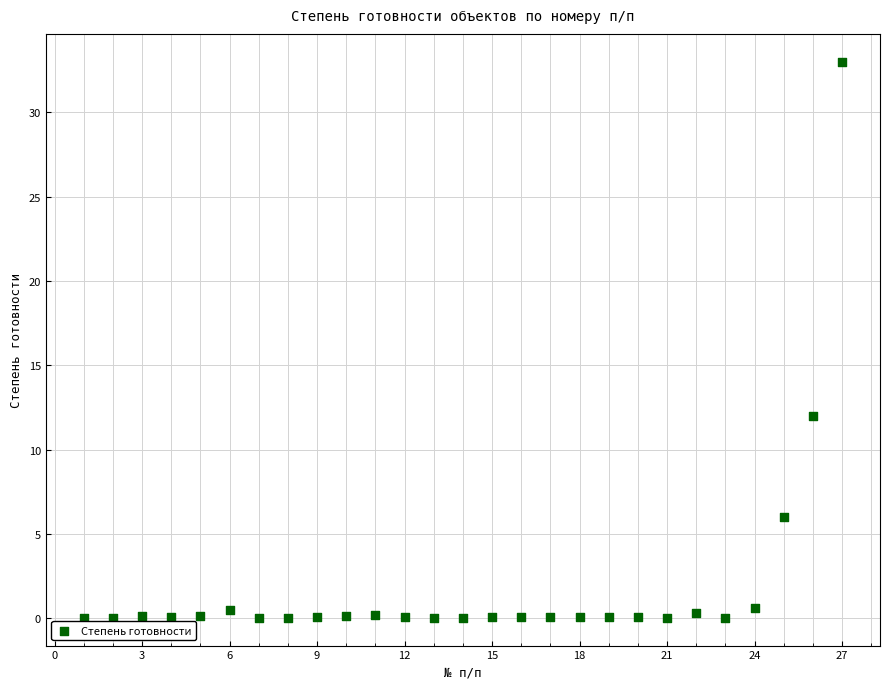

What Y value in the scatter plot is closest to 16?

12.0